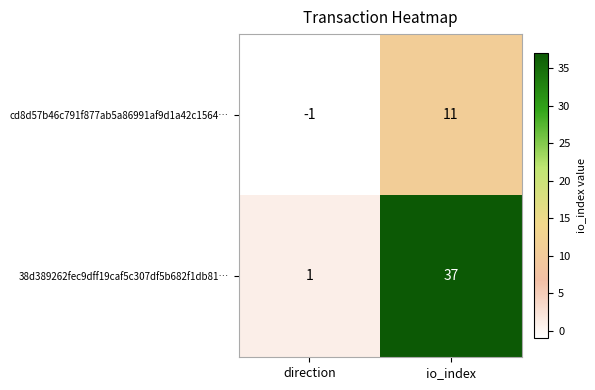

How many data points does each series have?

2